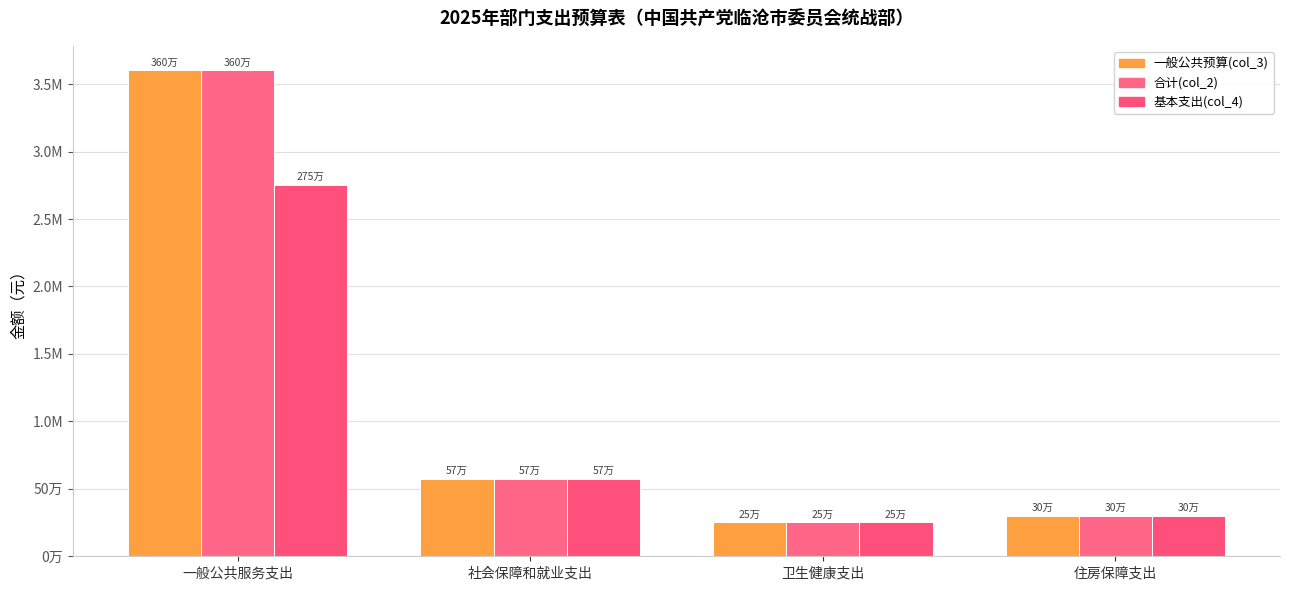

Does the chart contain stacked bars?

No